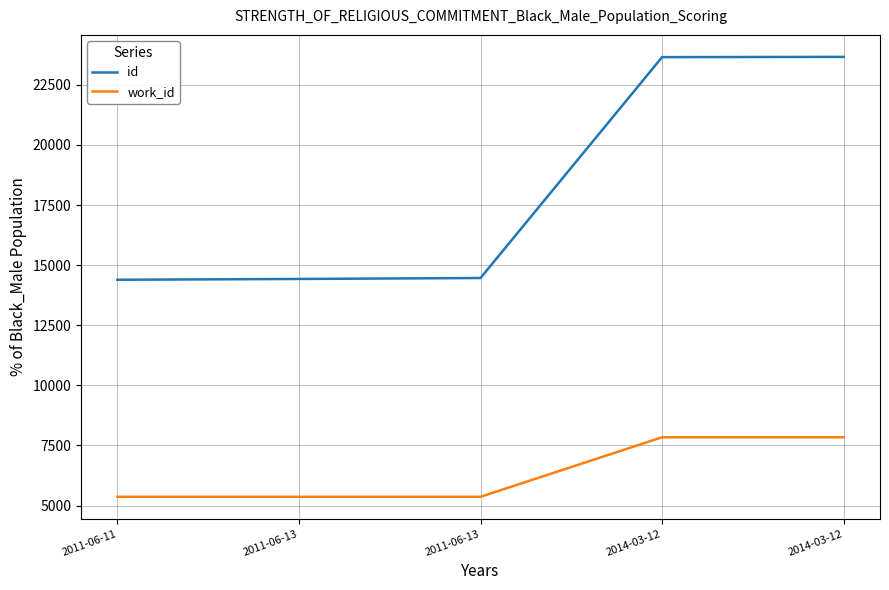

Is it true that id equals 14425 at 2011-06-13?

True